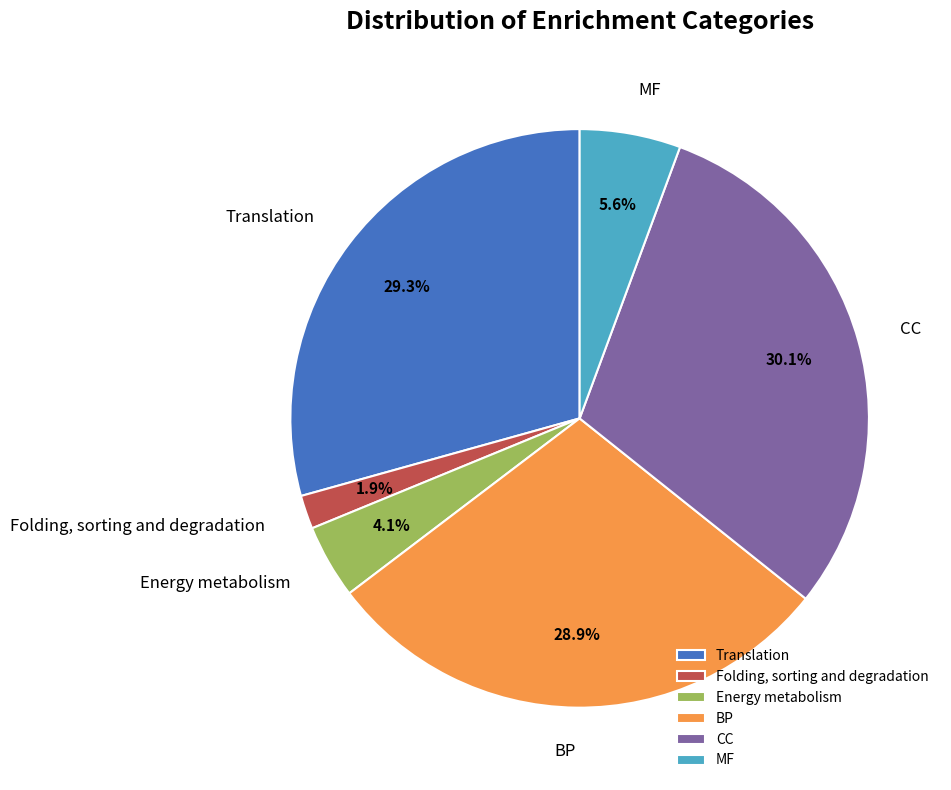

To the nearest percent, what percentage of the pie is Energy metabolism?

4%